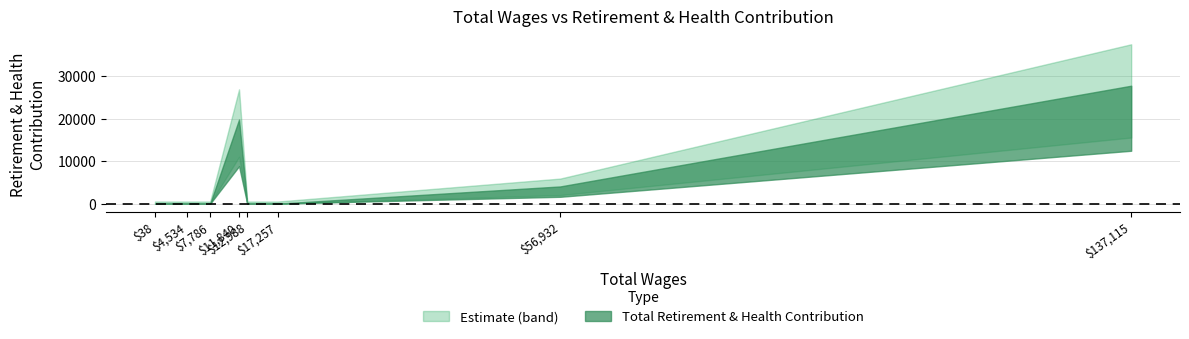

What is the average value?

6150